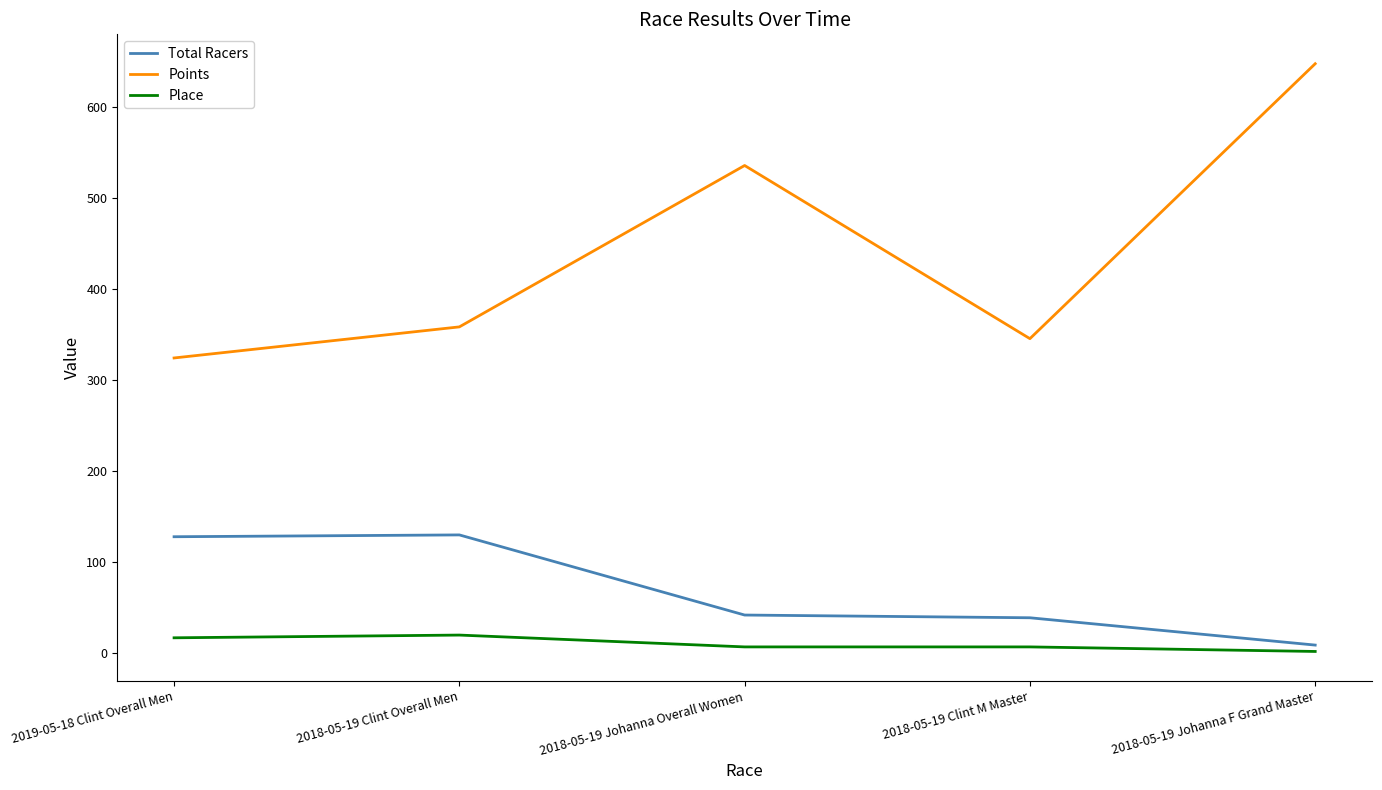

The Points series shows 174.5 at 2018-05-19 Johanna F Grand Master. True or false?

False